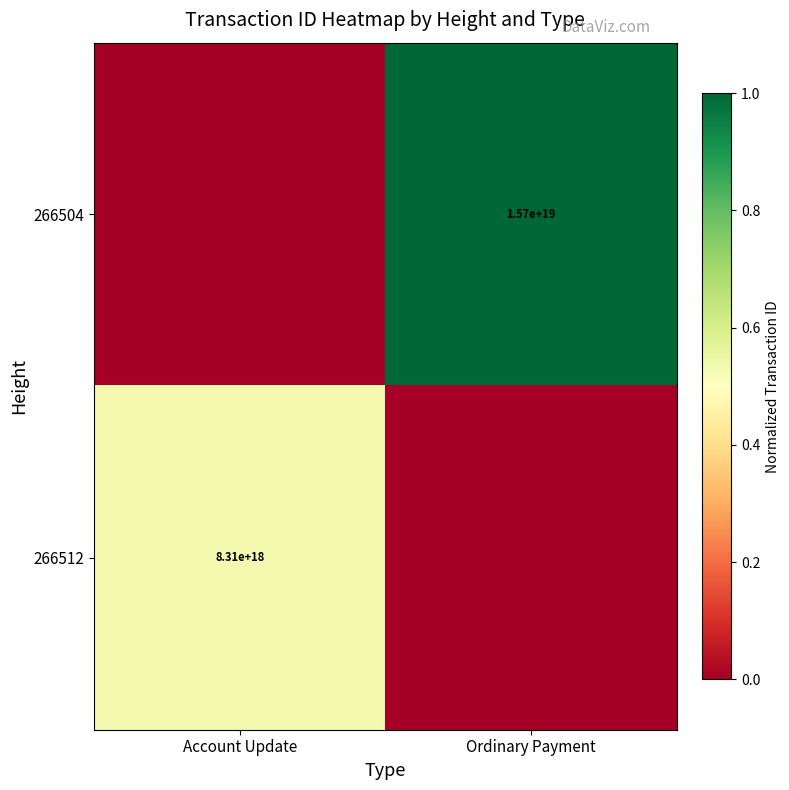

Is the value of 266504 at Ordinary Payment greater than the value of 266512 at Account Update?

Yes